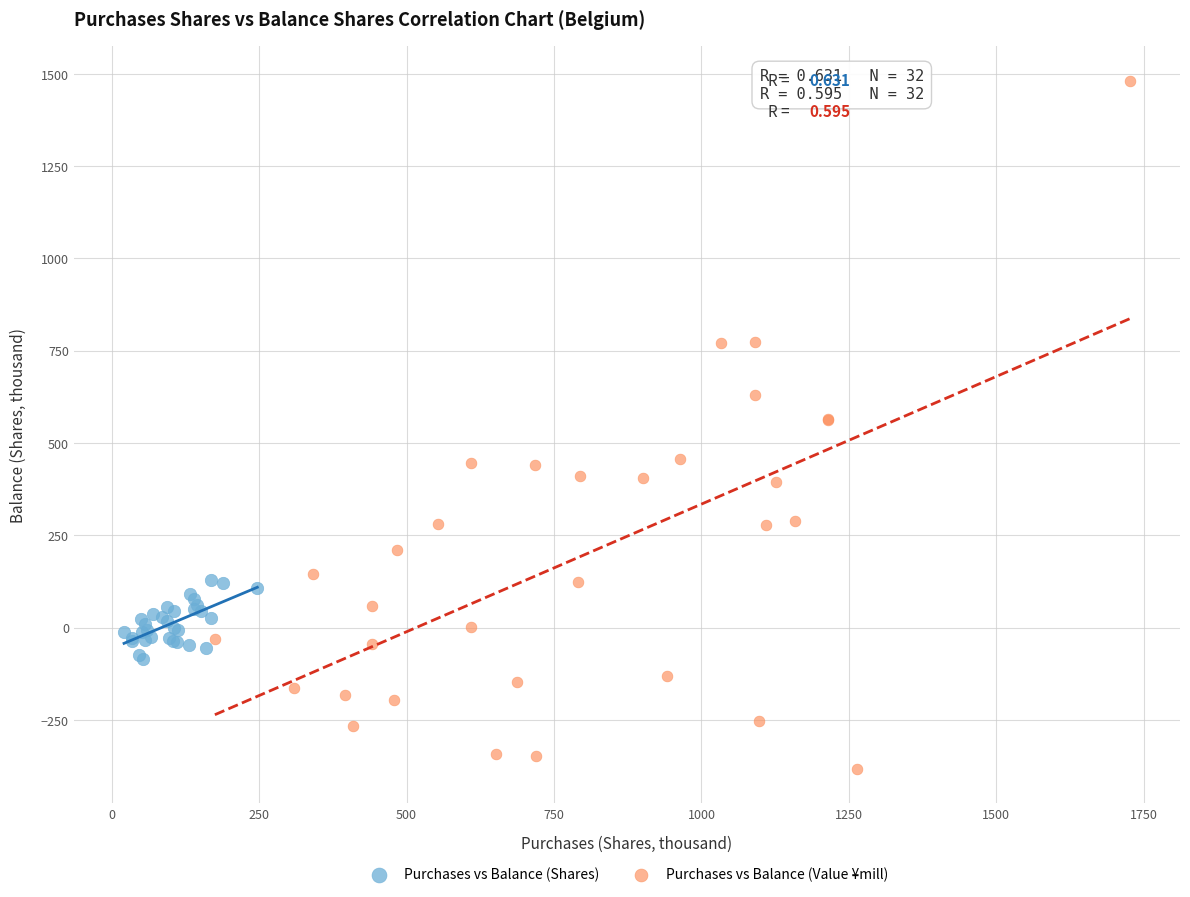

Which series reaches the minimum Y coordinate?

Purchases vs Balance (Value ¥mill)